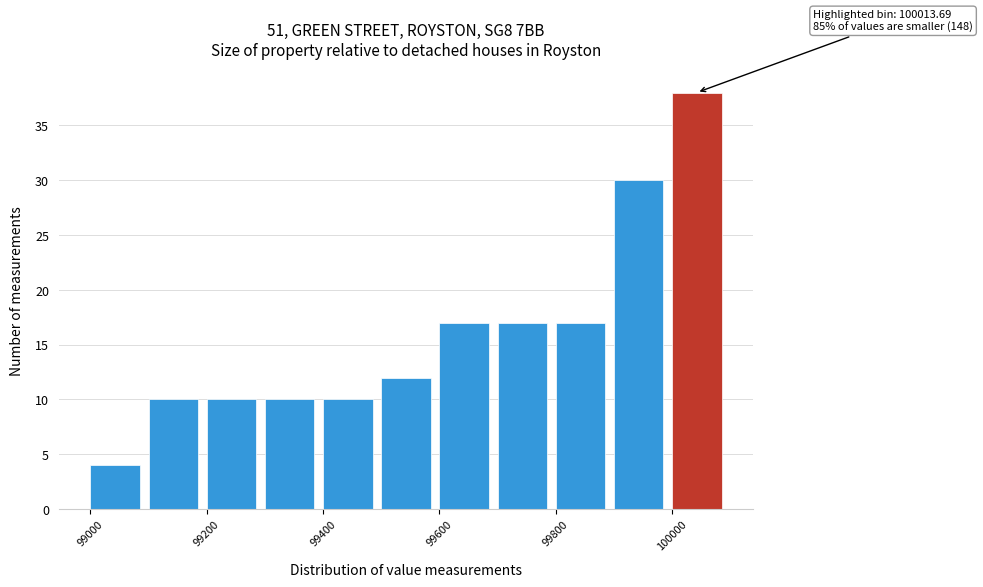

Over which range of the x-axis is the bar tallest?

100000 to 100100